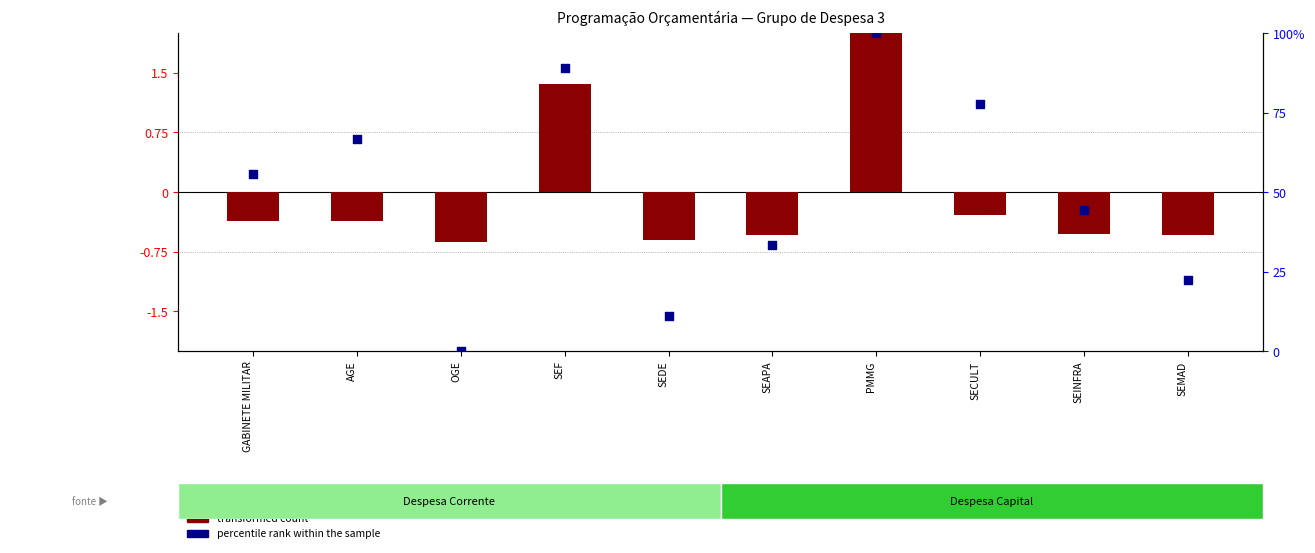

At which category is the sum across all series the highest?

PMMG